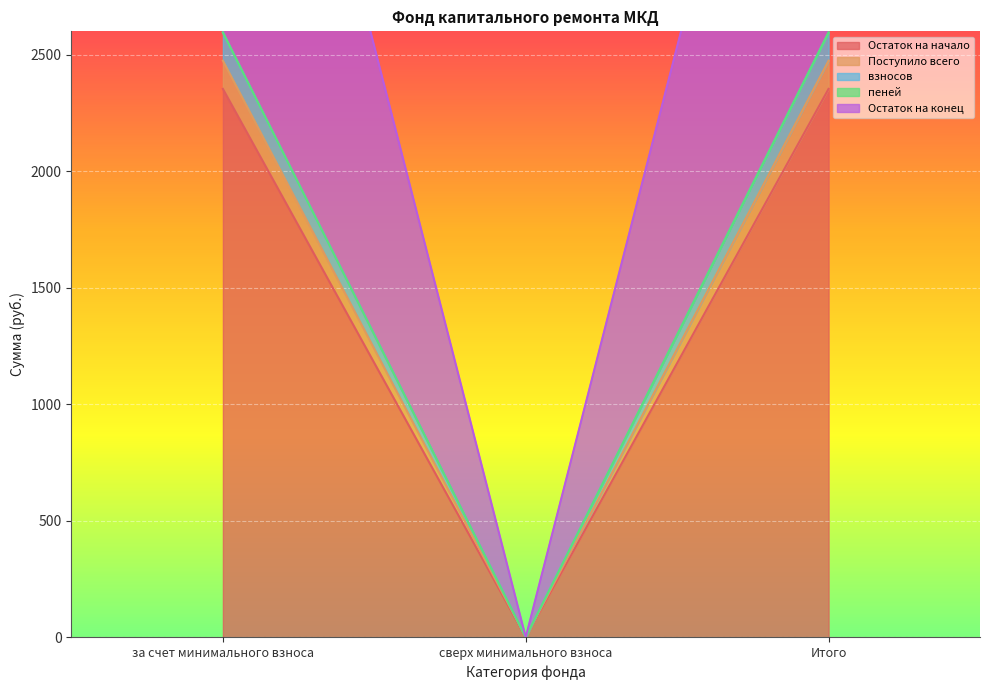

Count the number of categories in the chart.

3